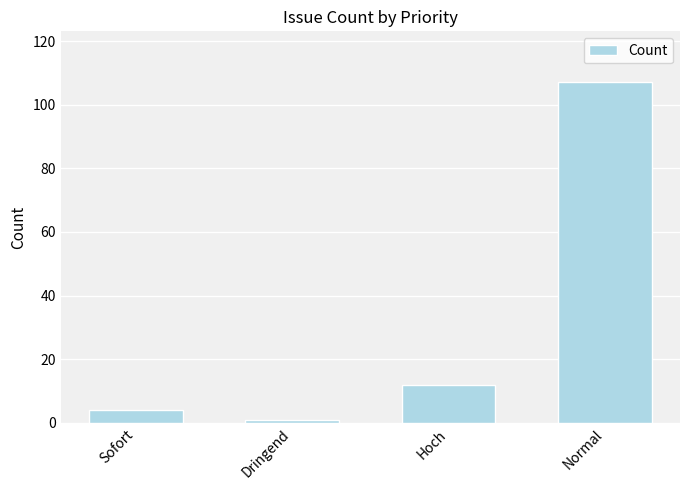

How many data points are less than 12?

2